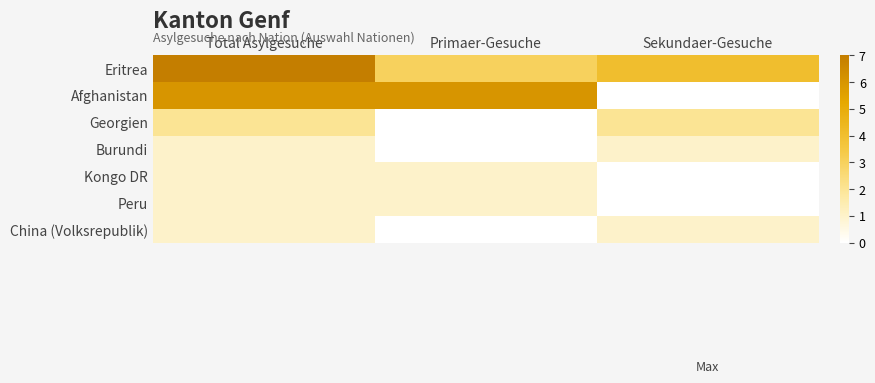

Reading right to left, transcribe all the data shown in this chart.

Eritrea: Sekundaer-Gesuche=4	Primaer-Gesuche=3	Total Asylgesuche=7
Afghanistan: Sekundaer-Gesuche=0	Primaer-Gesuche=6	Total Asylgesuche=6
Georgien: Sekundaer-Gesuche=2	Primaer-Gesuche=0	Total Asylgesuche=2
Burundi: Sekundaer-Gesuche=1	Primaer-Gesuche=0	Total Asylgesuche=1
Kongo DR: Sekundaer-Gesuche=0	Primaer-Gesuche=1	Total Asylgesuche=1
Peru: Sekundaer-Gesuche=0	Primaer-Gesuche=1	Total Asylgesuche=1
China (Volksrepublik): Sekundaer-Gesuche=1	Primaer-Gesuche=0	Total Asylgesuche=1